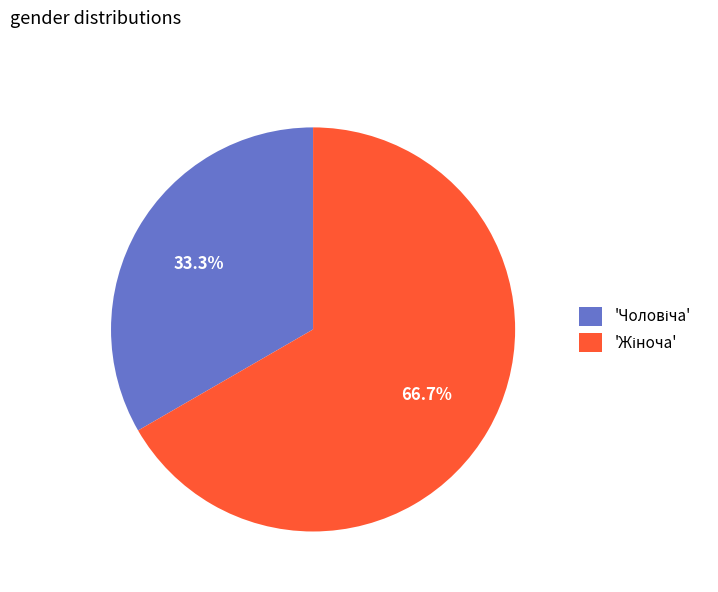

Is there a majority slice in this chart?

Yes